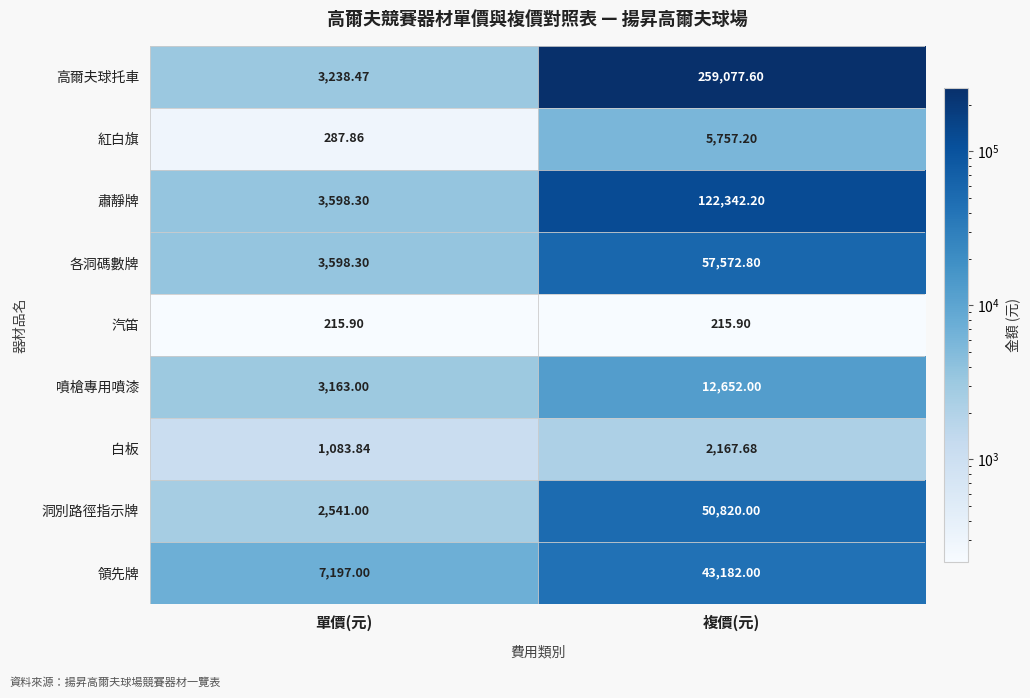

Where is 噴槍專用噴漆 nearest to the value 7907?

單價(元)